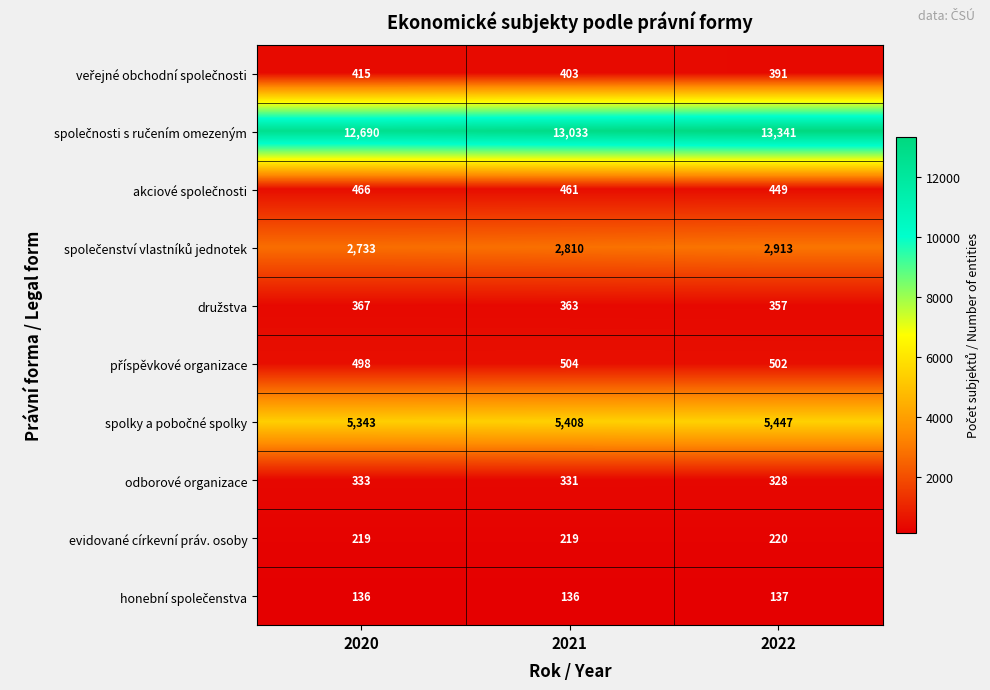

At which category is the sum across all series the highest?

2022